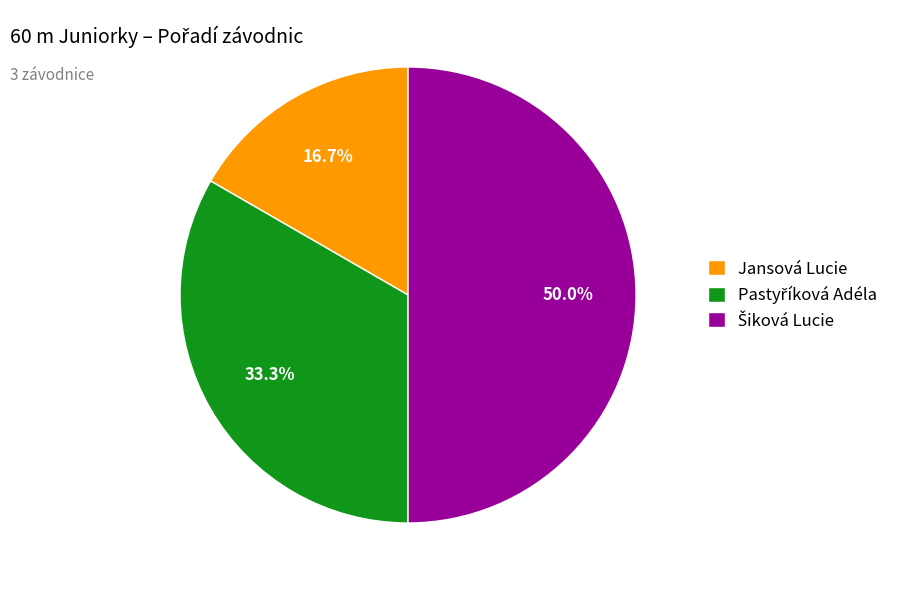

Which slice is the smallest?

Jansová Lucie